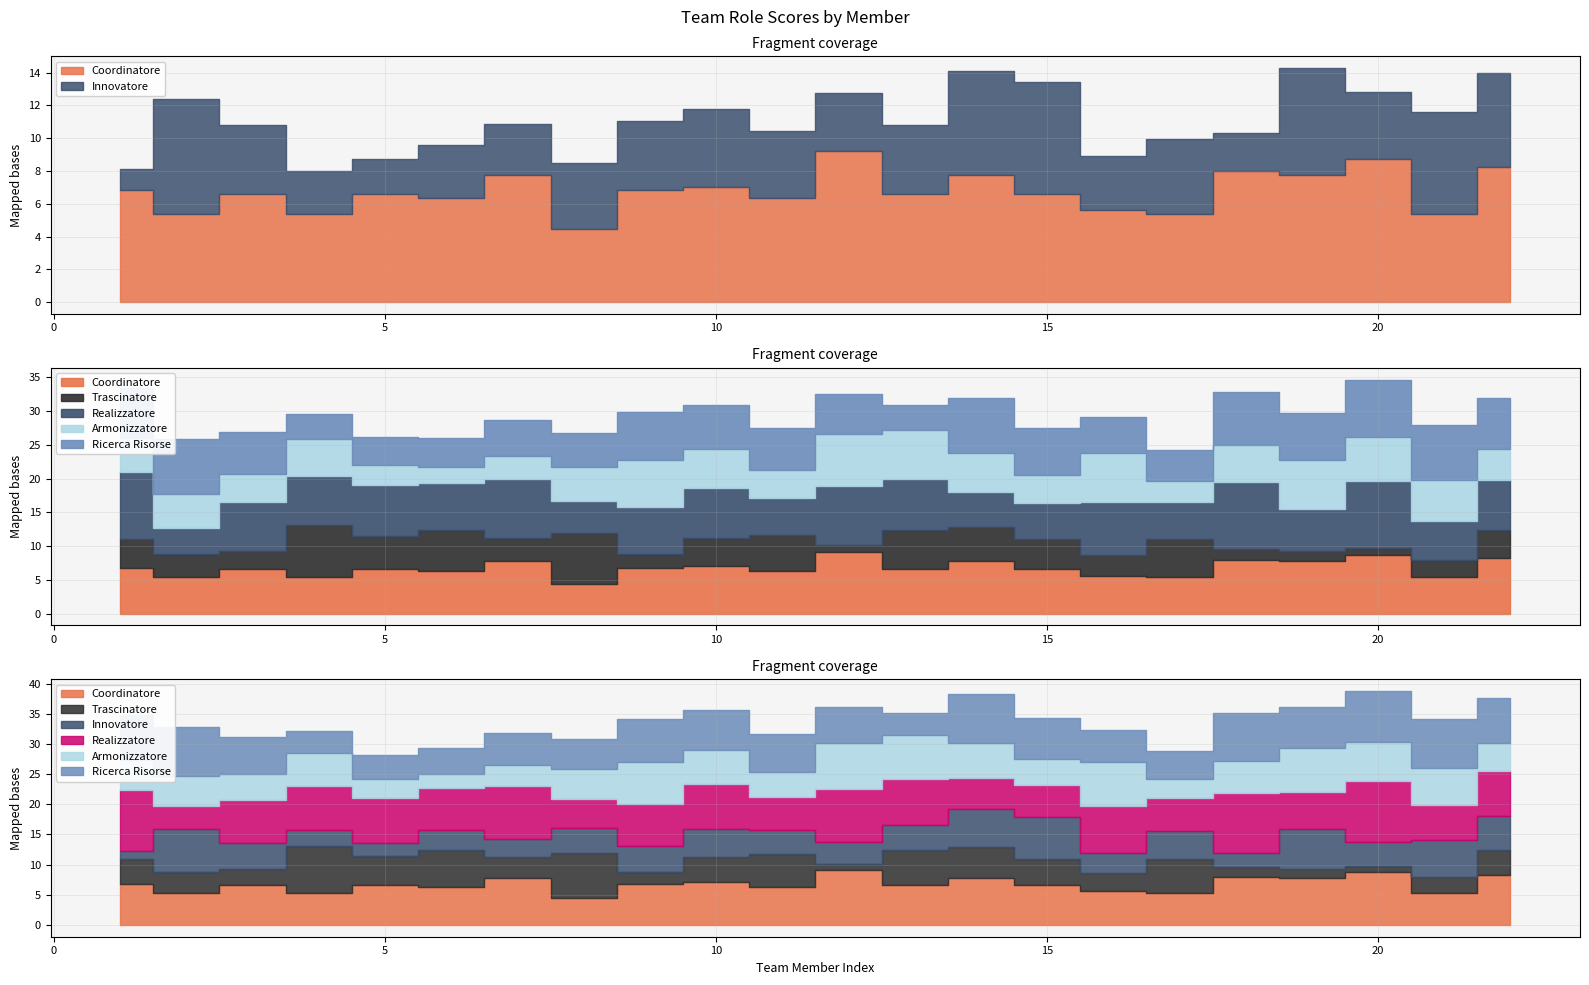

At which label does Armonizzatore reach its peak?

12